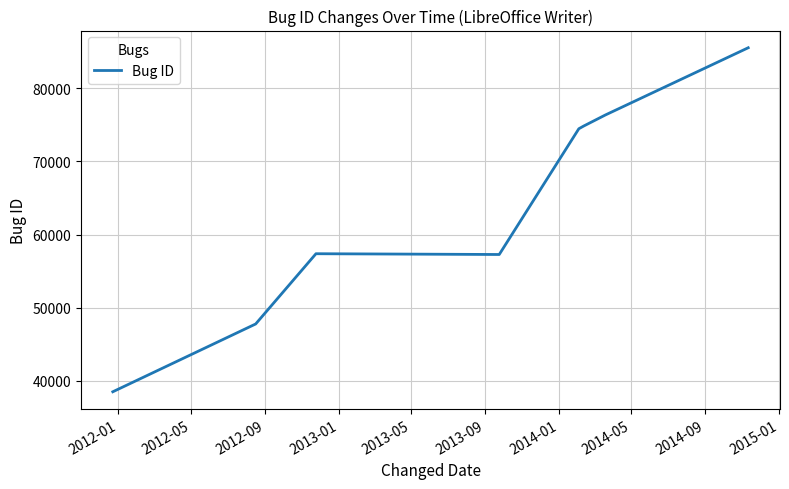

What is the maximum value shown in the chart?

85531